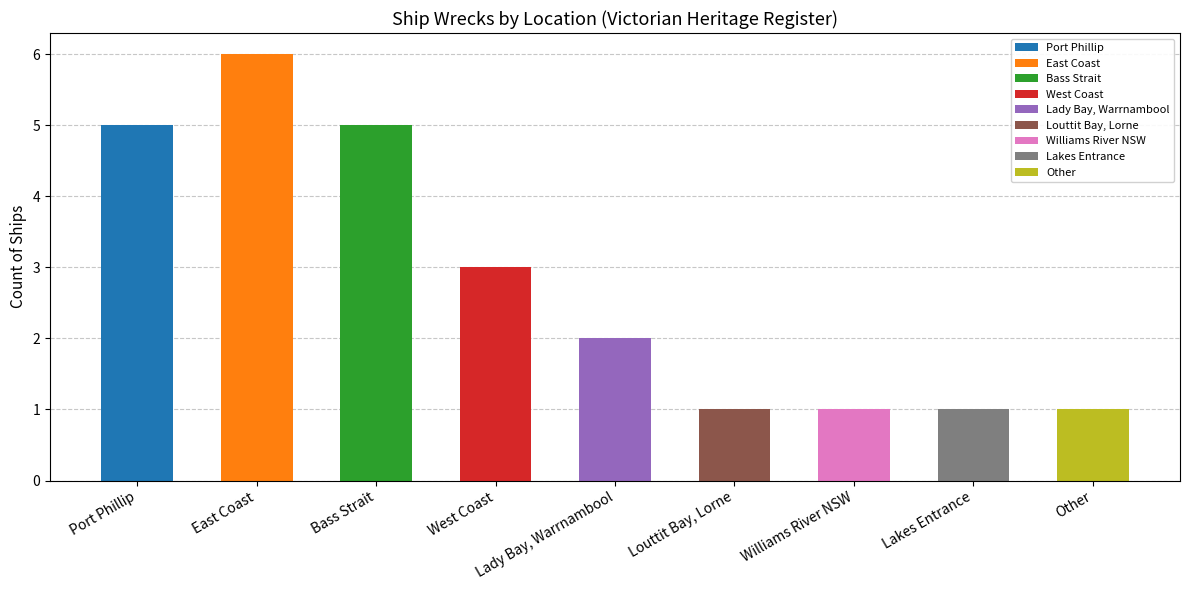

What is the greatest value displayed?

6